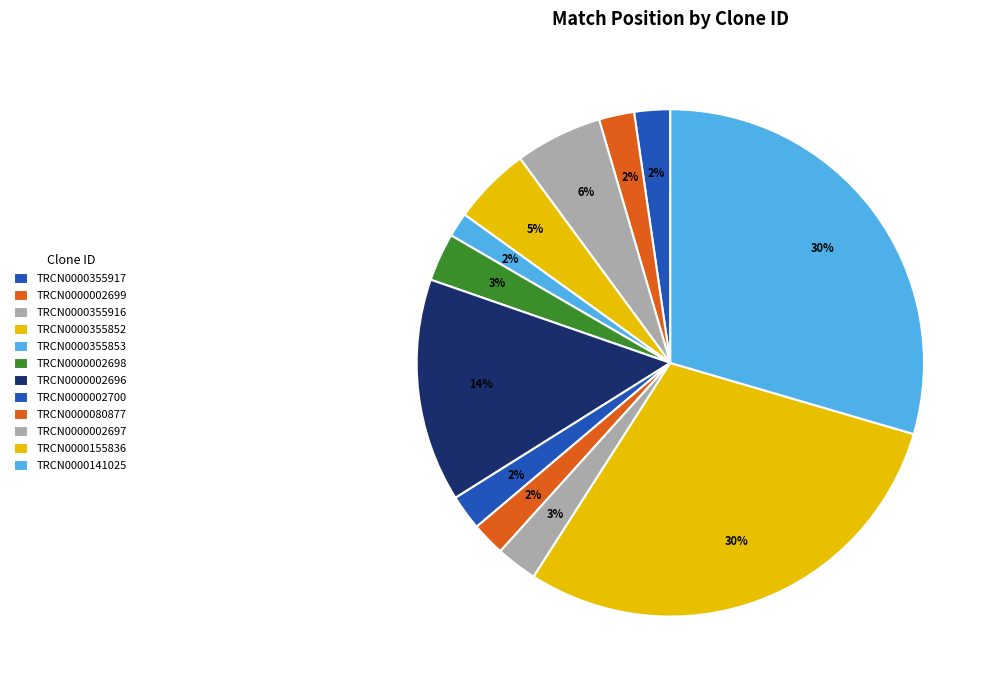

Which slice is the largest?

TRCN0000155836